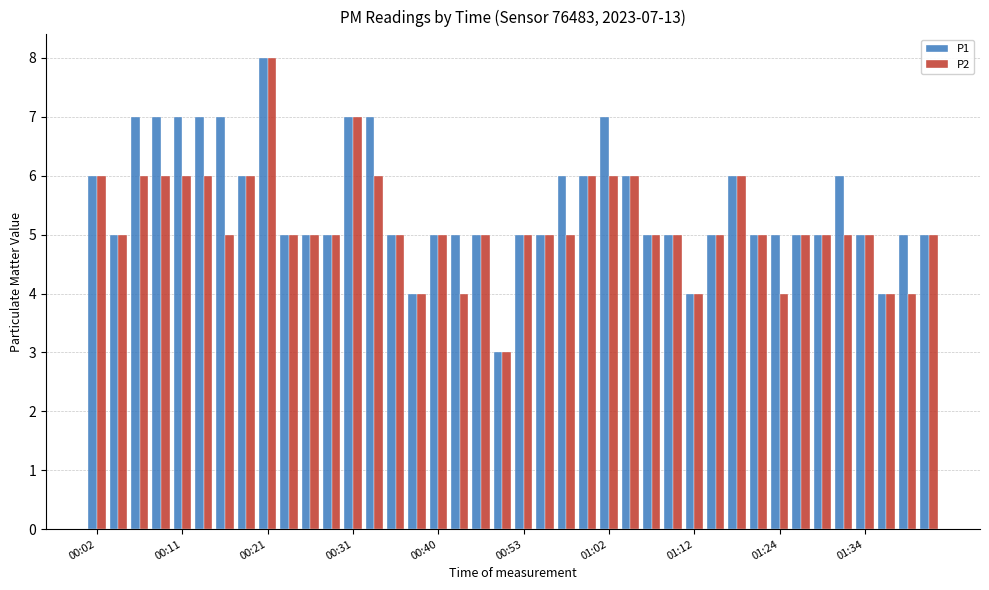

What is the maximum value shown in the chart?

8